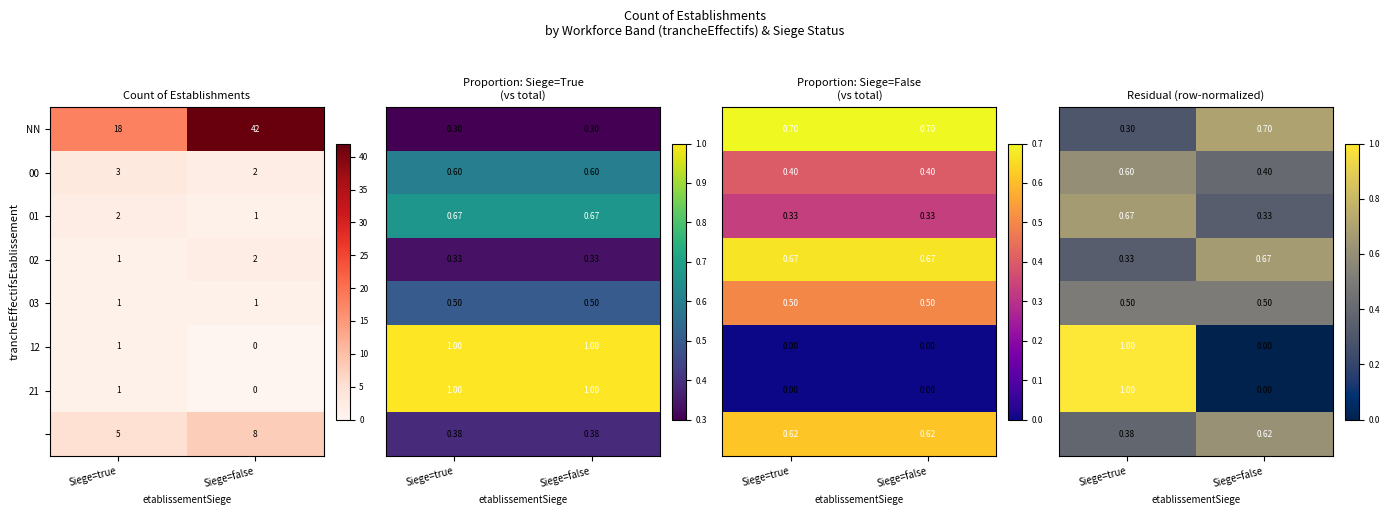

At how many categories does at least one series exceed 0?

2